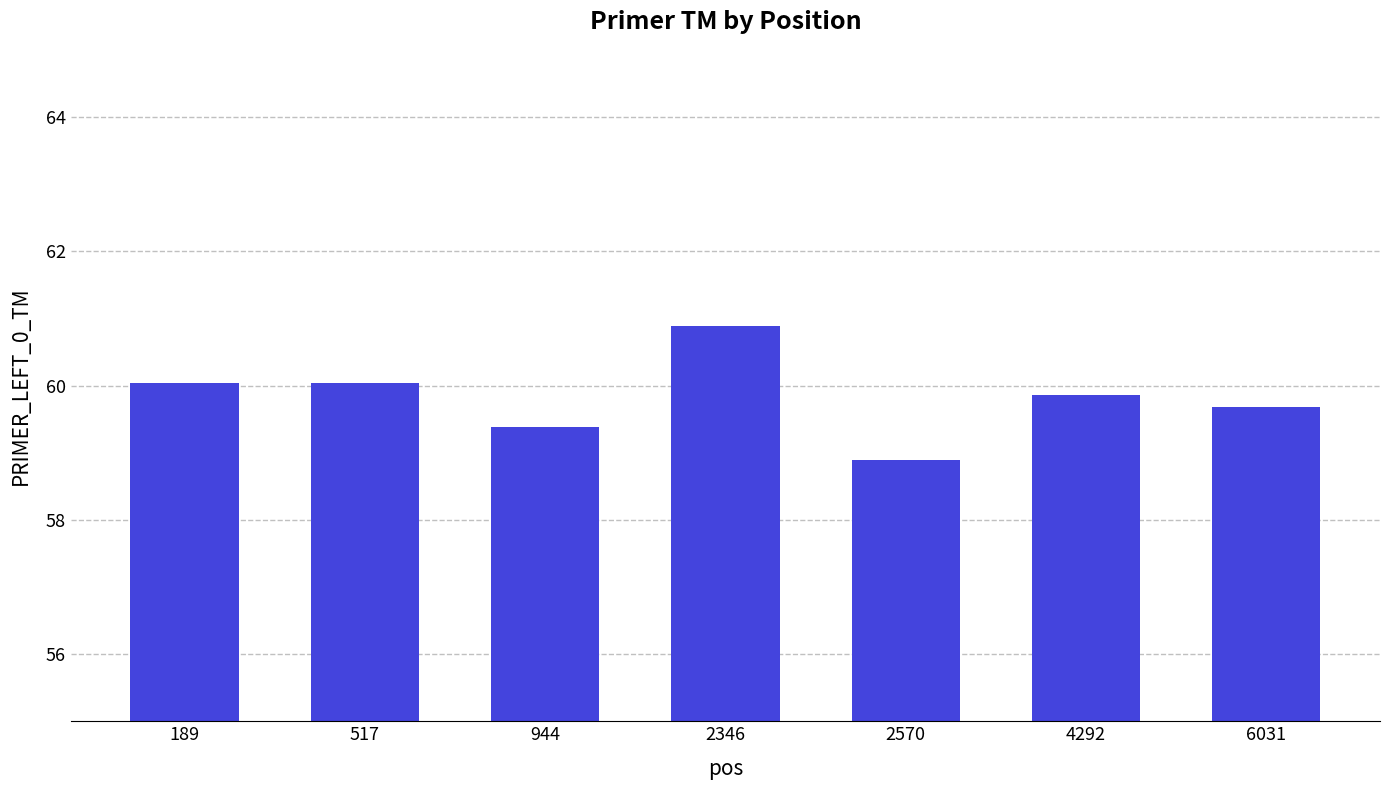

How many values exceed 59?

6